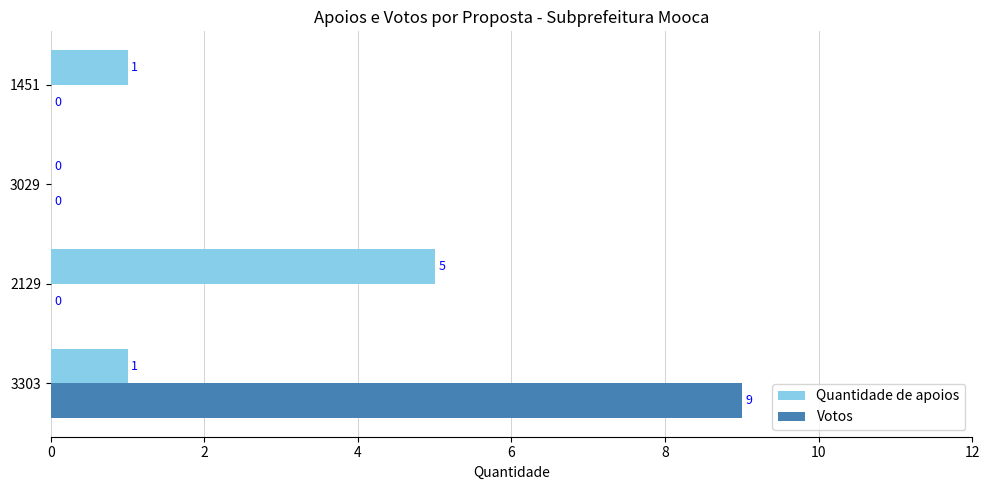

The Votos series shows 15 at 3303. True or false?

False